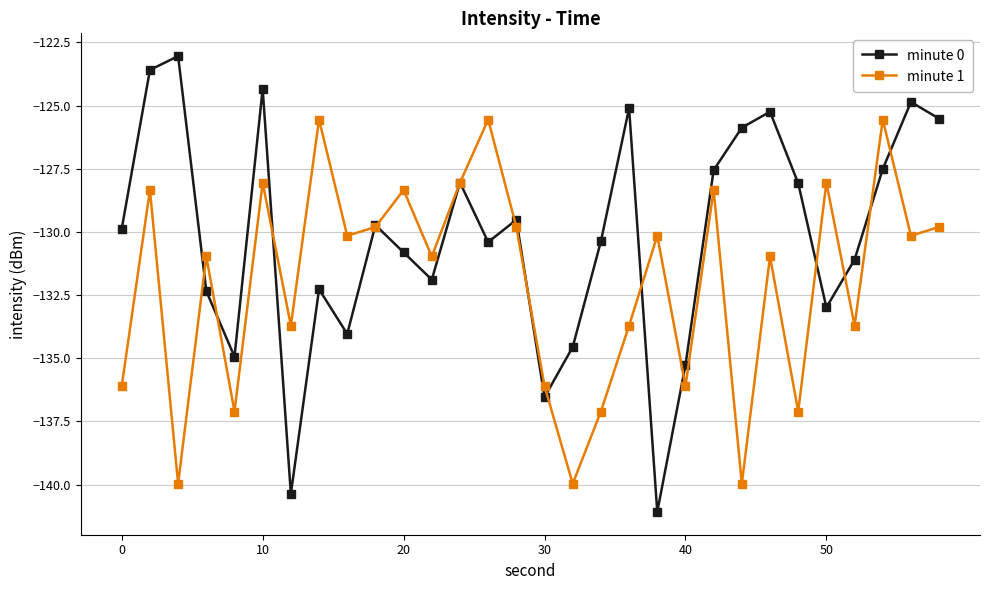

Which series has the largest total across all categories?

minute 0